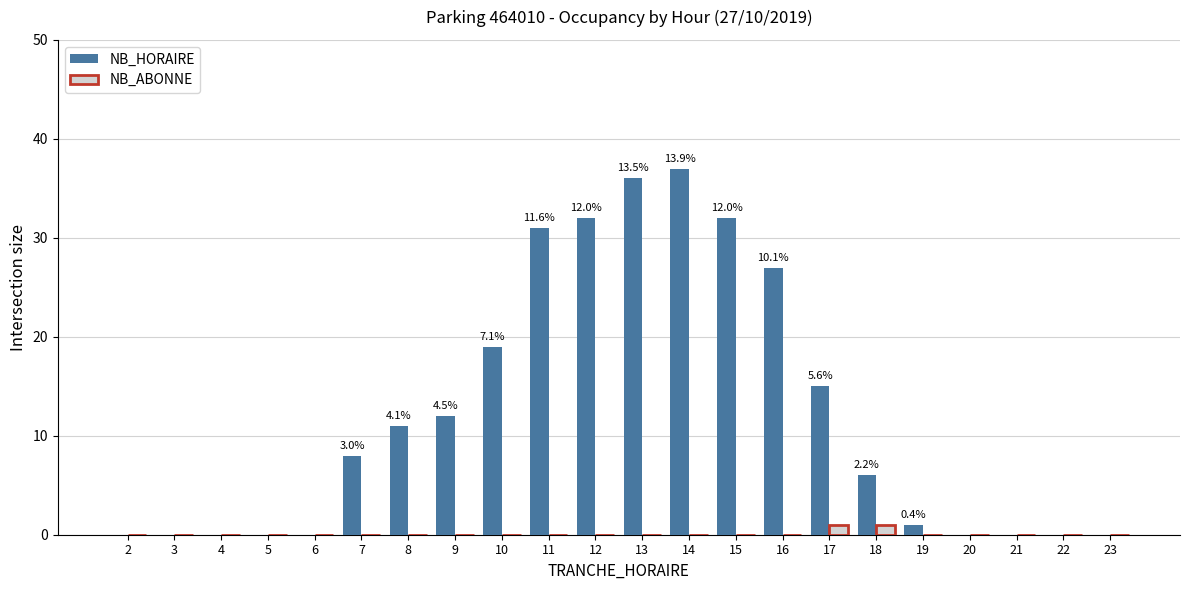

How many data points does each series have?

22